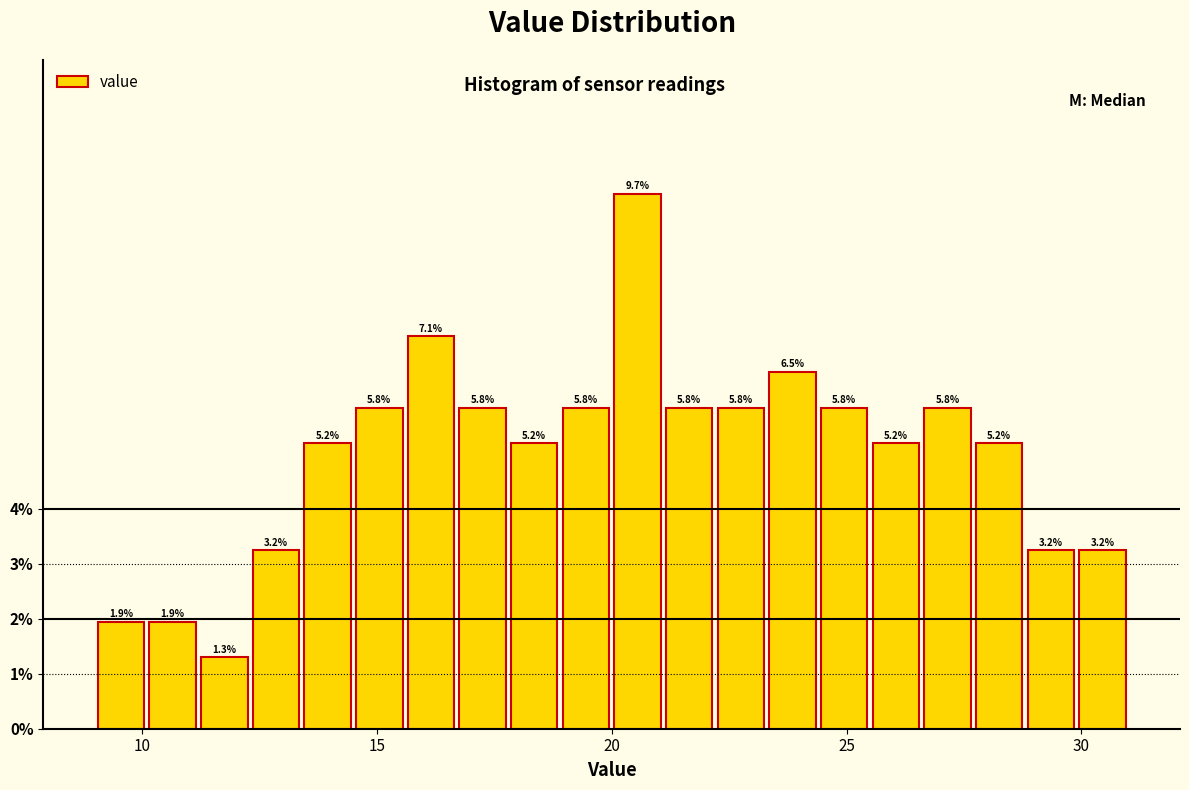

Around what value on the x-axis is the tallest bar? Give the approximate position of its centre, as read against the axis.

20.5